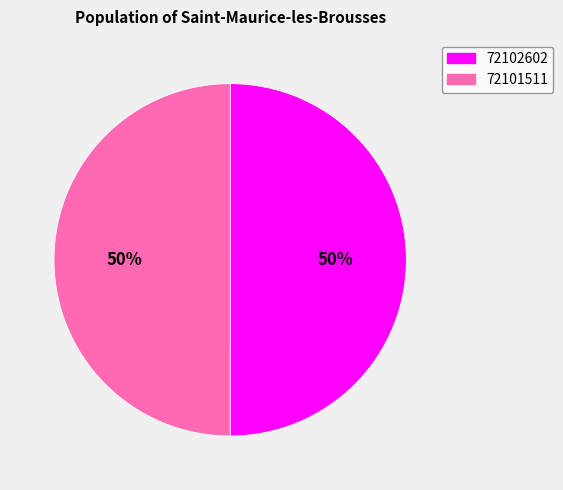

How many slices are in this pie chart?

2